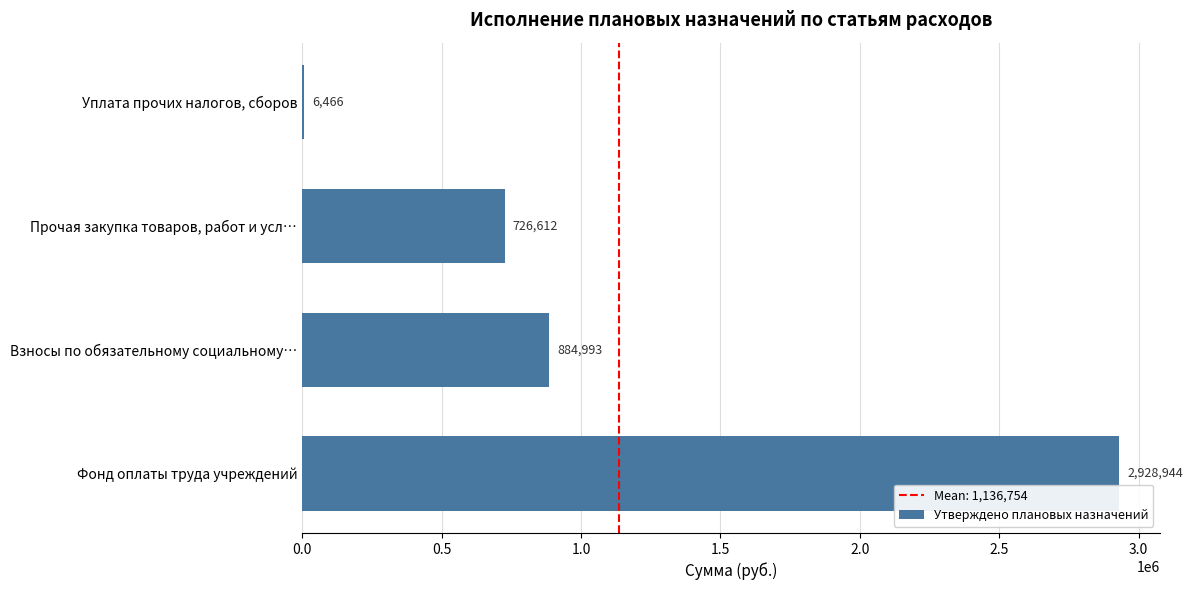

The chart shows a value of 4584040.0 at Фонд оплаты труда учреждений. True or false?

False